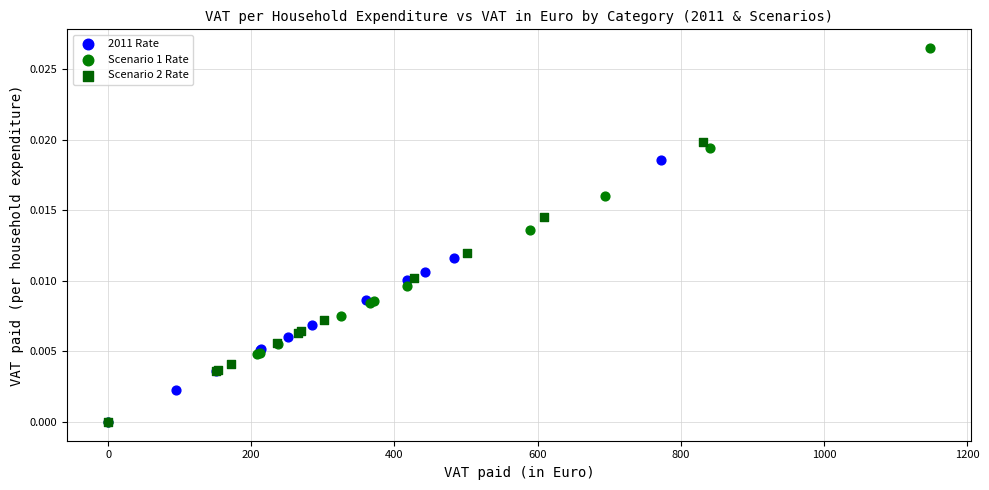

Which series has the widest spread of Y values?

Scenario 1 Rate